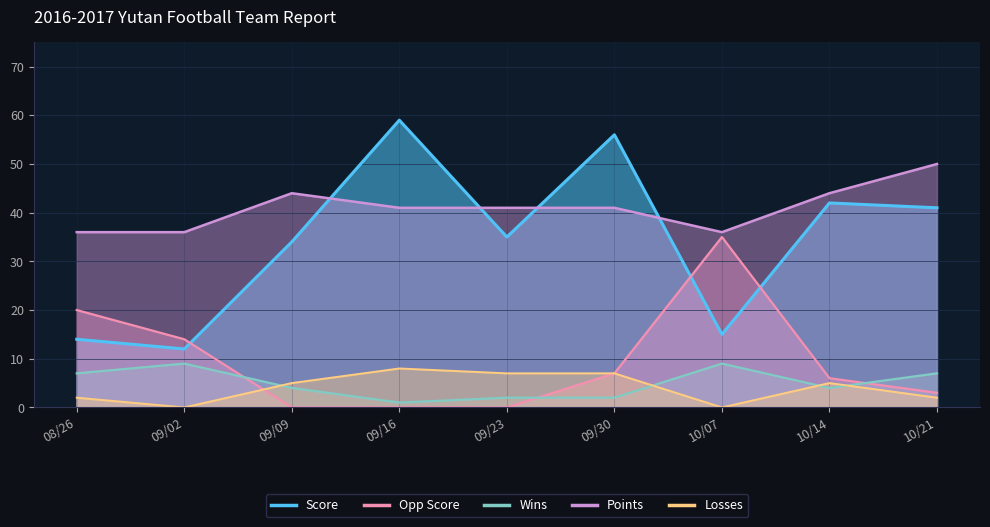

How many interior local peaks does the Points series have?

1